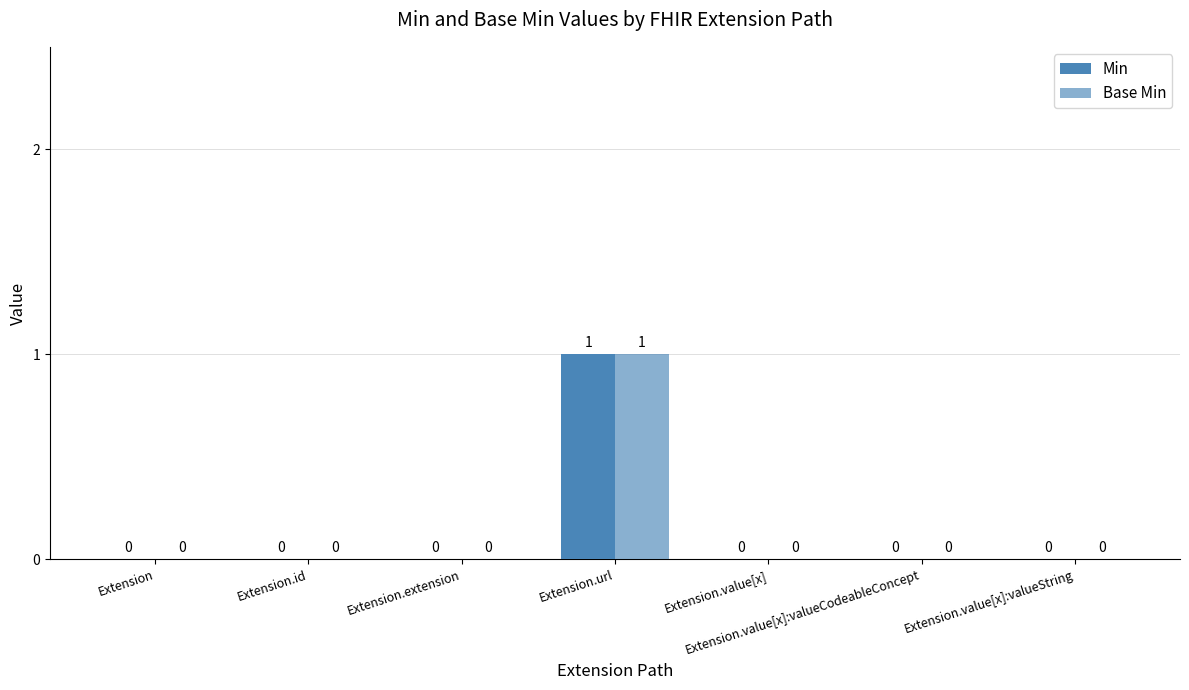

How many positive values does the Base Min series have?

1